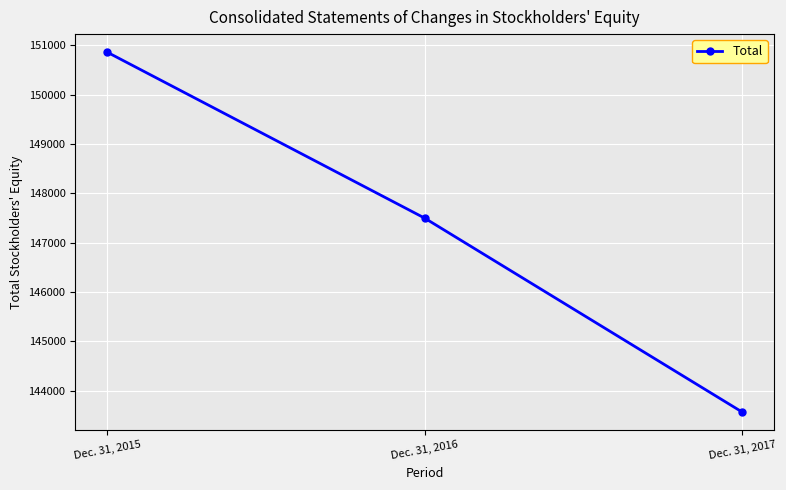

What is the sum of all values?

441921